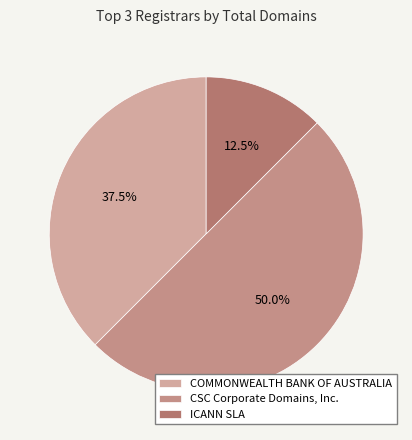

Count the number of slices in the pie.

3